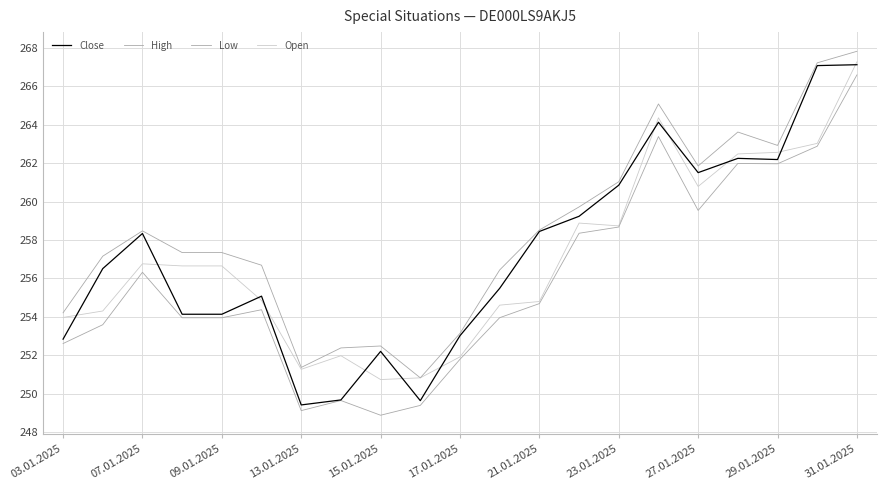

Is this an area chart (filled region under the line)?

No